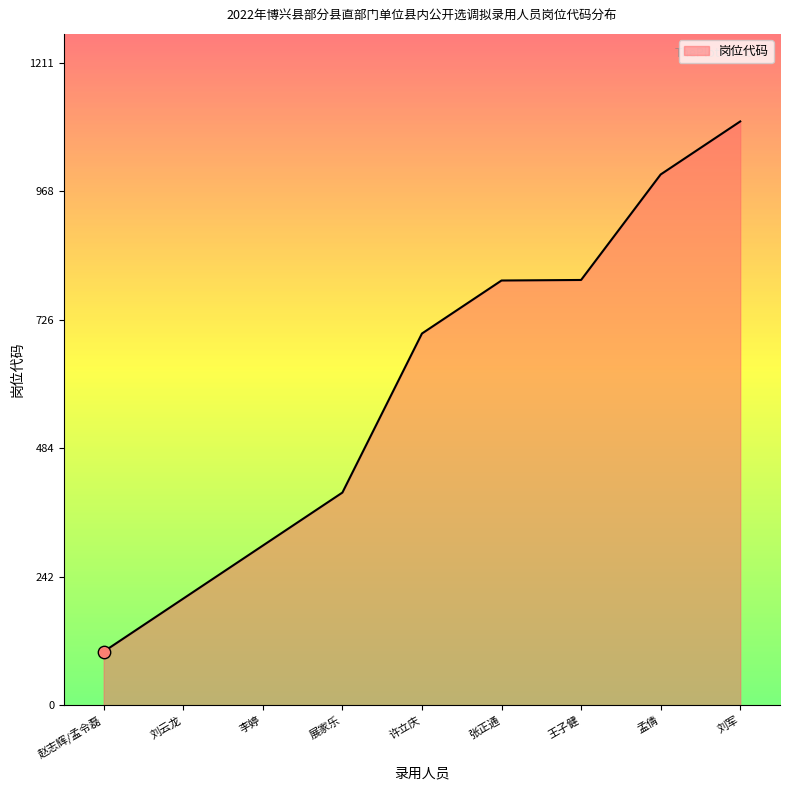

What is the change in value from 展家乐 to 王子健?

+401